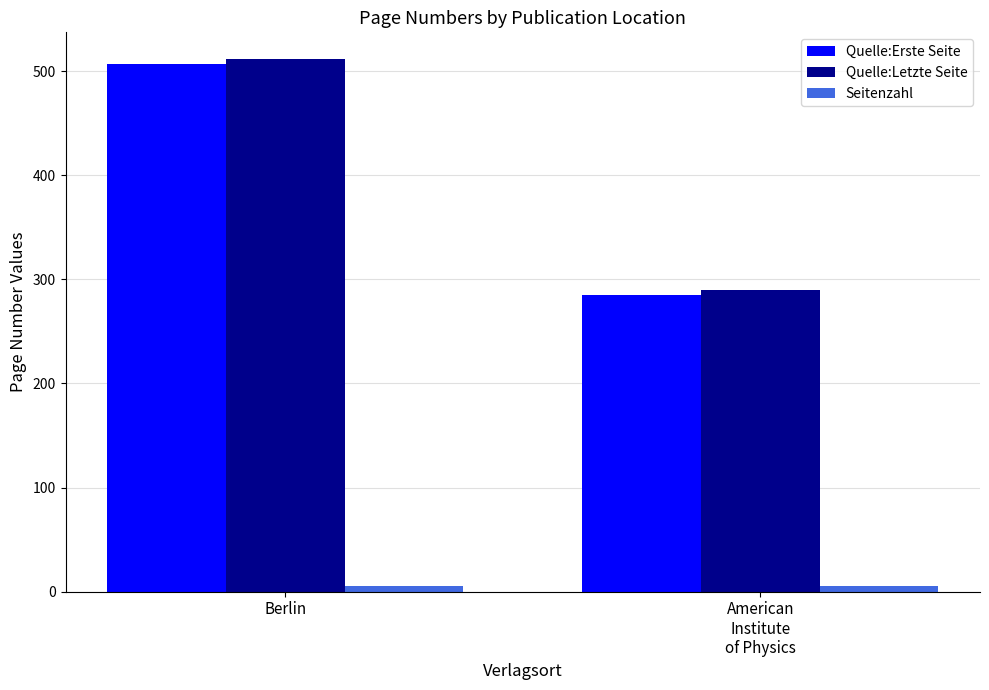

What is the greatest value displayed?

512